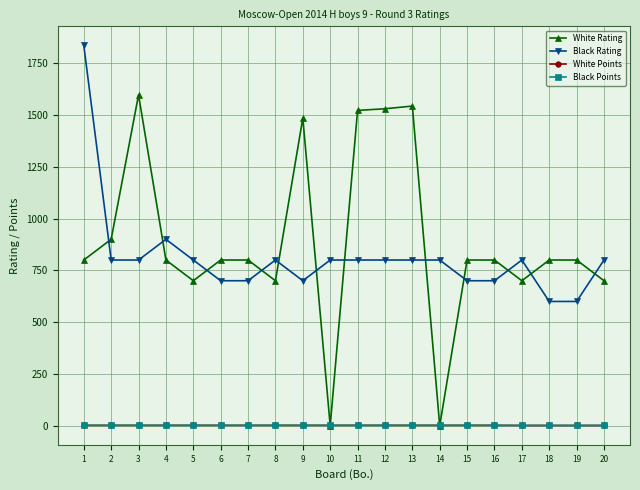

Does the chart have visible grid lines?

Yes